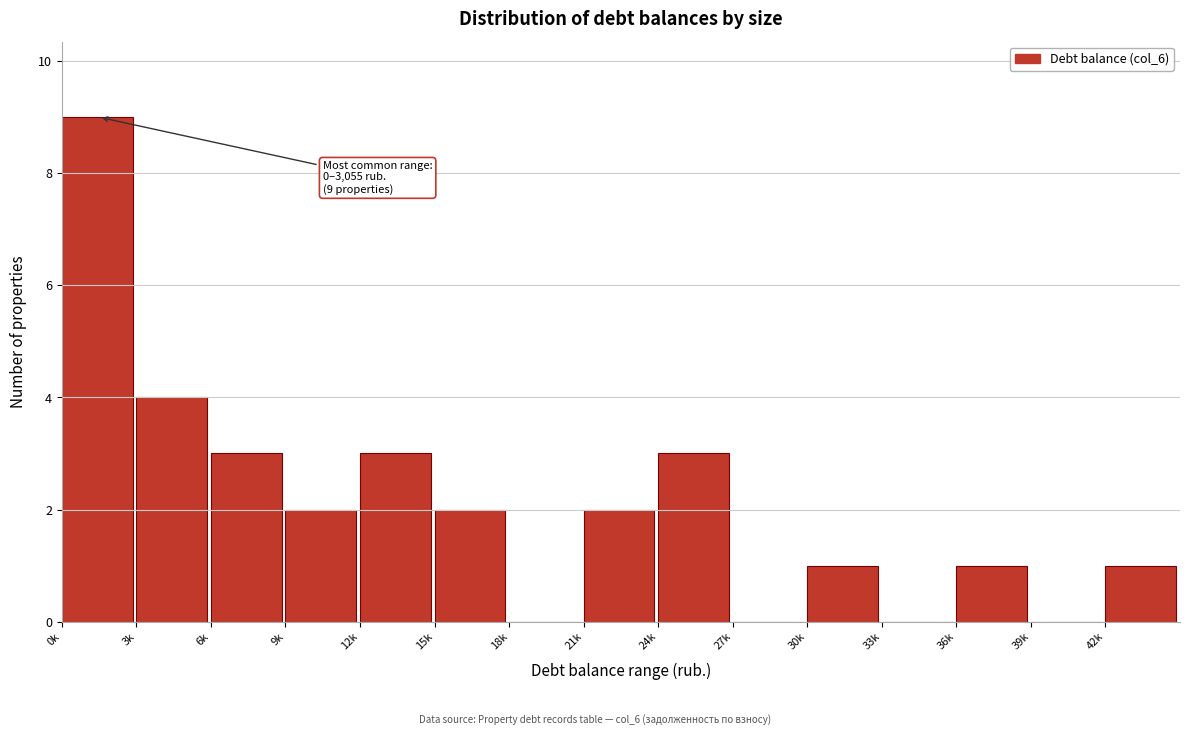

Reading left to right, extract all data points from this chart.

0k=9	3k=4	6k=3	9k=2	12k=3	15k=2	18k=0	21k=2	24k=3	27k=0	30k=1	33k=0	36k=1	39k=0	42k=1